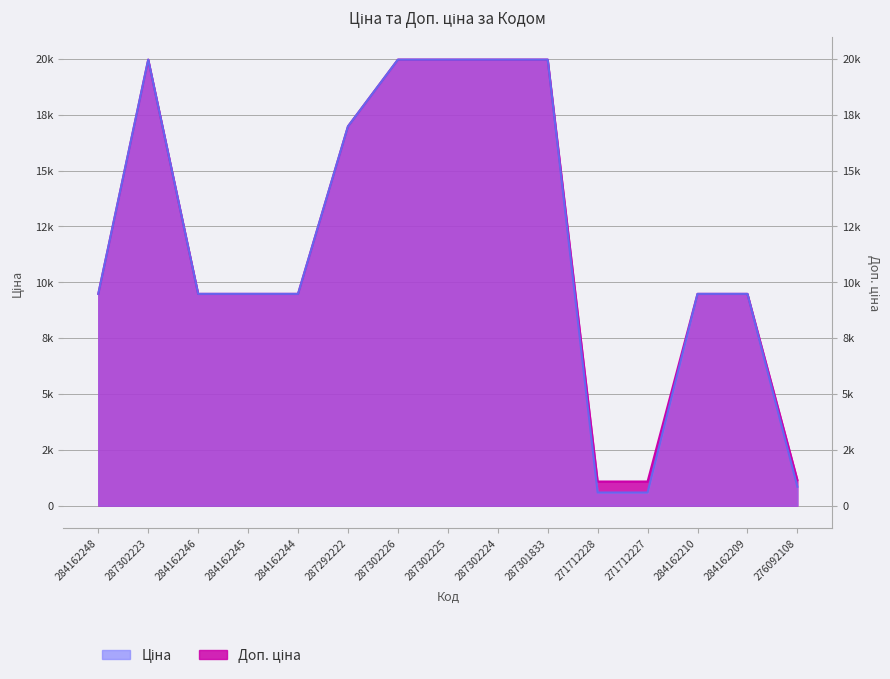

What are all the series names shown in the legend?

Ціна, Доп. ціна